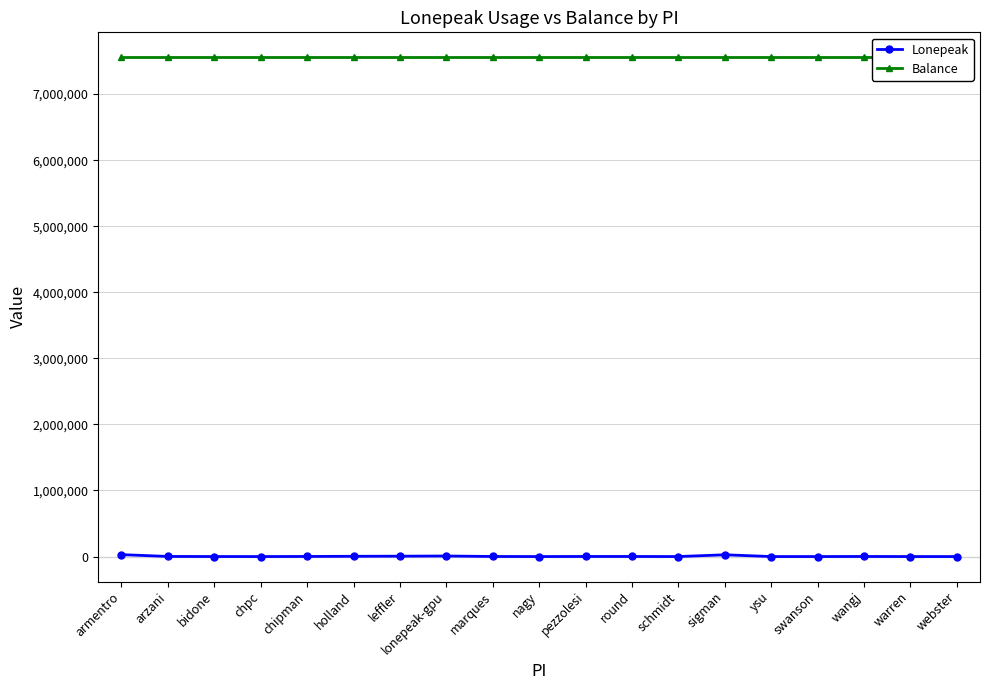

True or false: Lonepeak and Balance intersect in this chart.

False